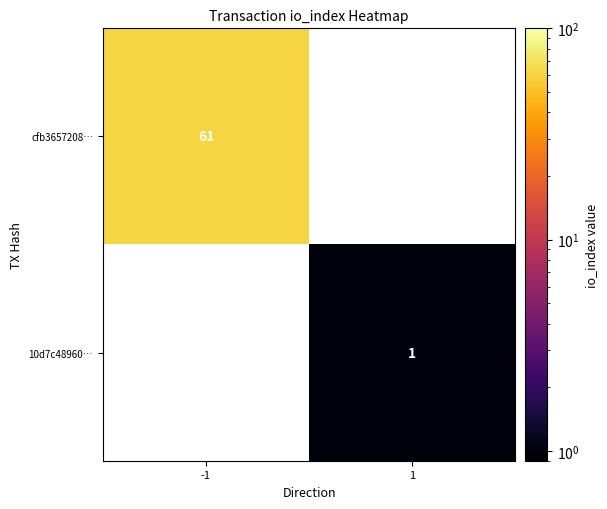

Which label corresponds to the smallest value in the chart?

1